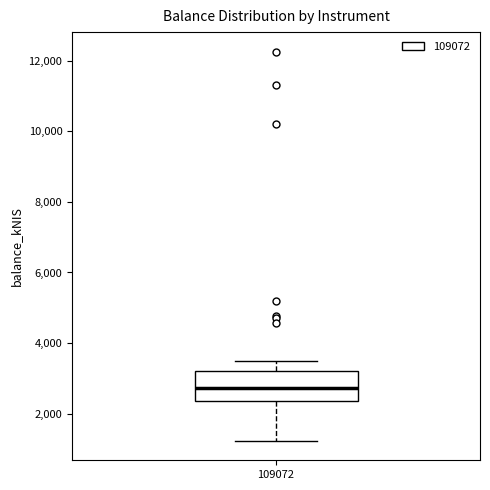

Read this box plot against the y-axis: the position of the median line, the range covered by the box, and the ends of both whiskers. The values are not printed on the chart, so give them approximately, as read against the axis.

median 2800, box 2400 to 3200, whiskers 1200 to 3400